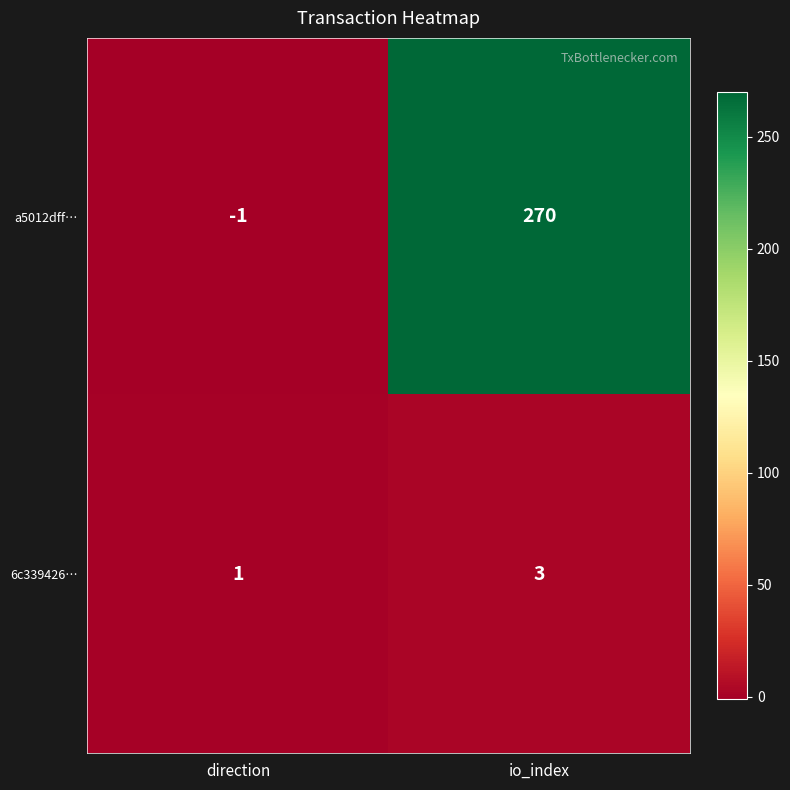

Reading right to left, extract all data points from this chart.

a5012dff…: 270	-1
6c339426…: 3	1